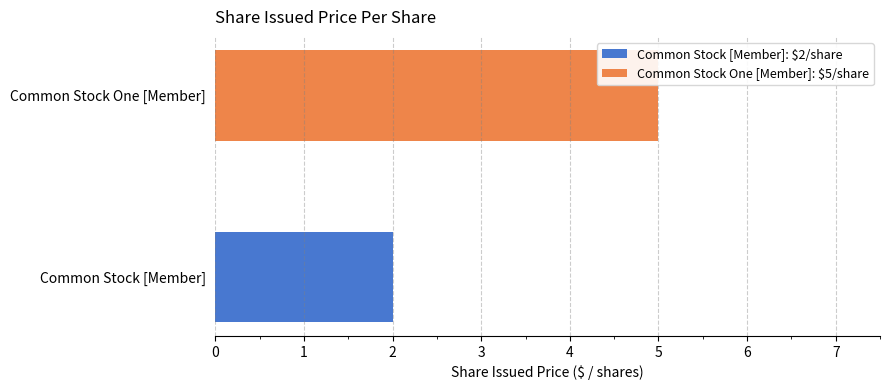

Which series has the largest range (max minus min)?

Common Stock [Member]: $2/share